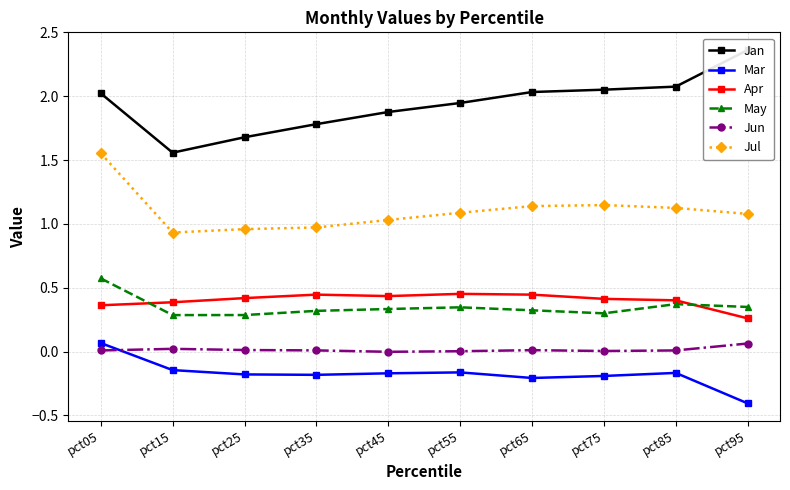

What is the difference between the maximum and second lowest values in the Jun series?

0.1